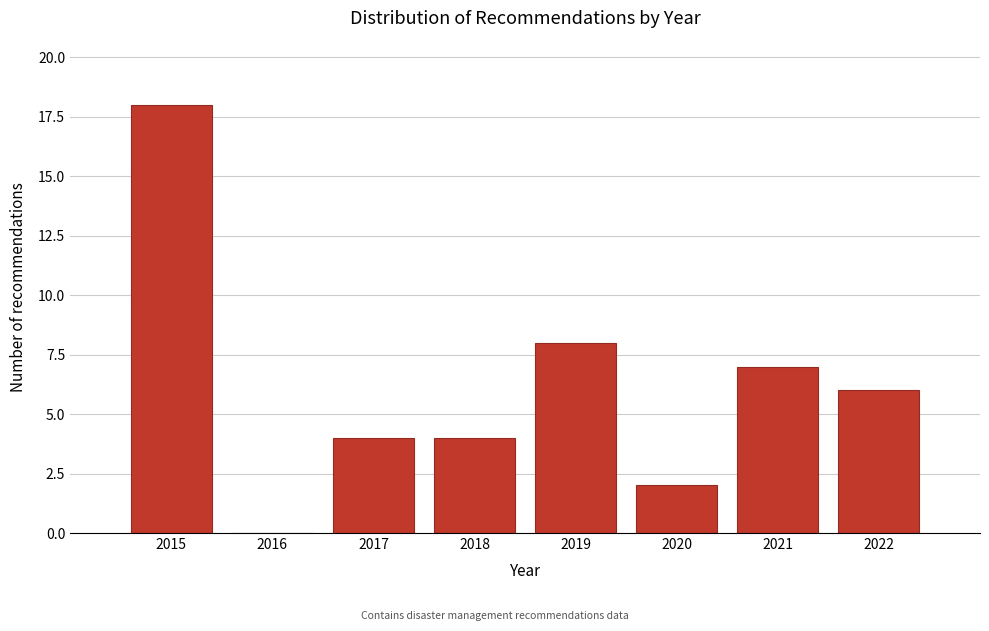

Reading left to right, transcribe all the data shown in this chart.

2015=18	2016=0	2017=4	2018=4	2019=8	2020=2	2021=7	2022=6